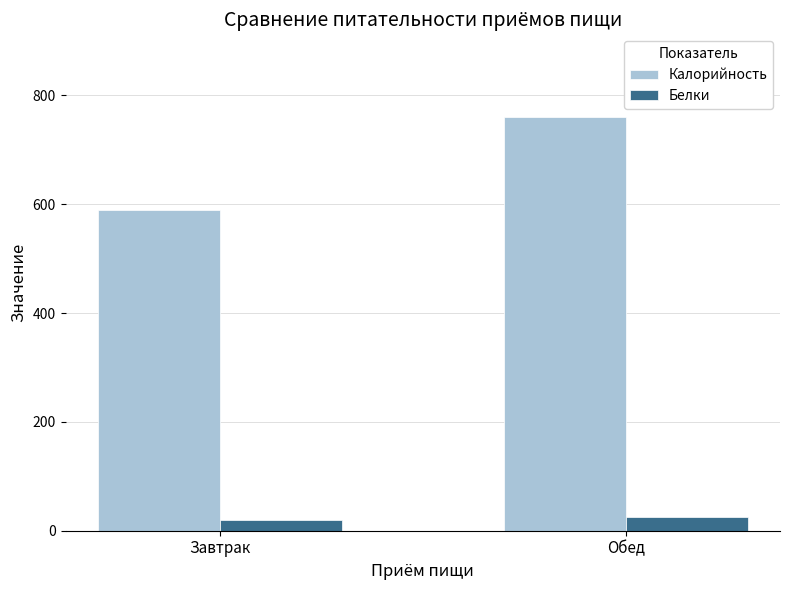

The value of Калорийность at Завтрак is 590. True or false?

True